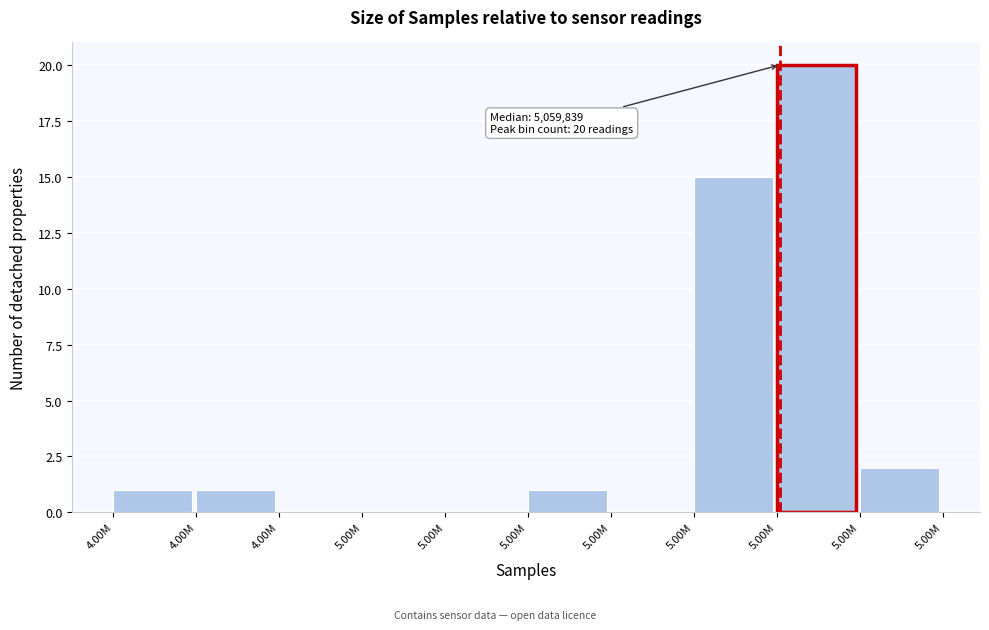

Count the number of categories in the chart.

10